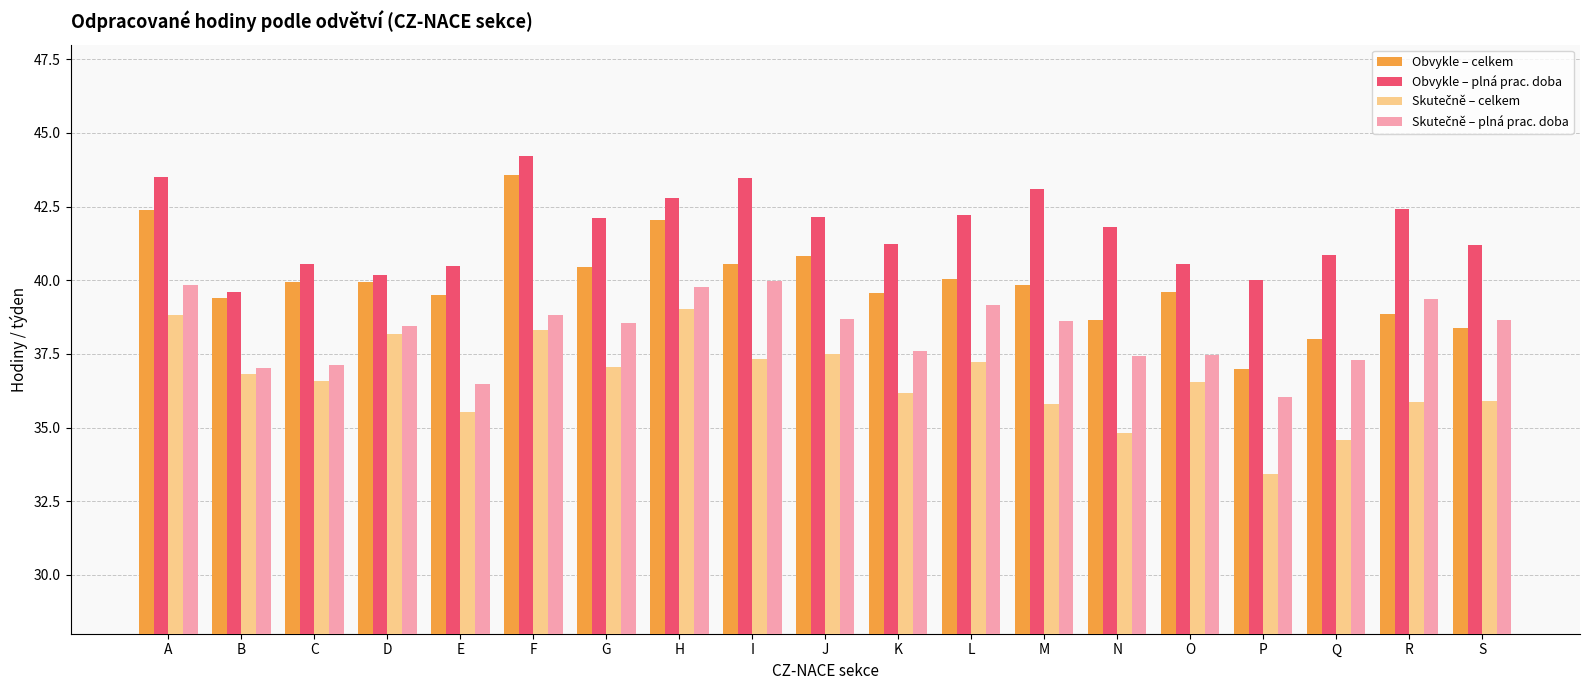

True or false: Obvykle – celkem has a value of 38.7 at N.

True